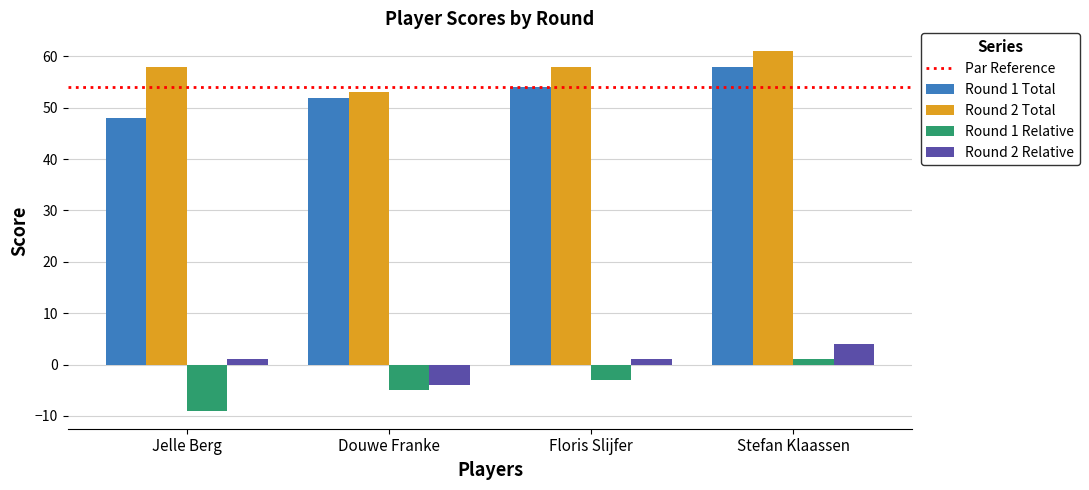

What is the value of the Round 1 Relative bar at the 2nd from the left?

-5